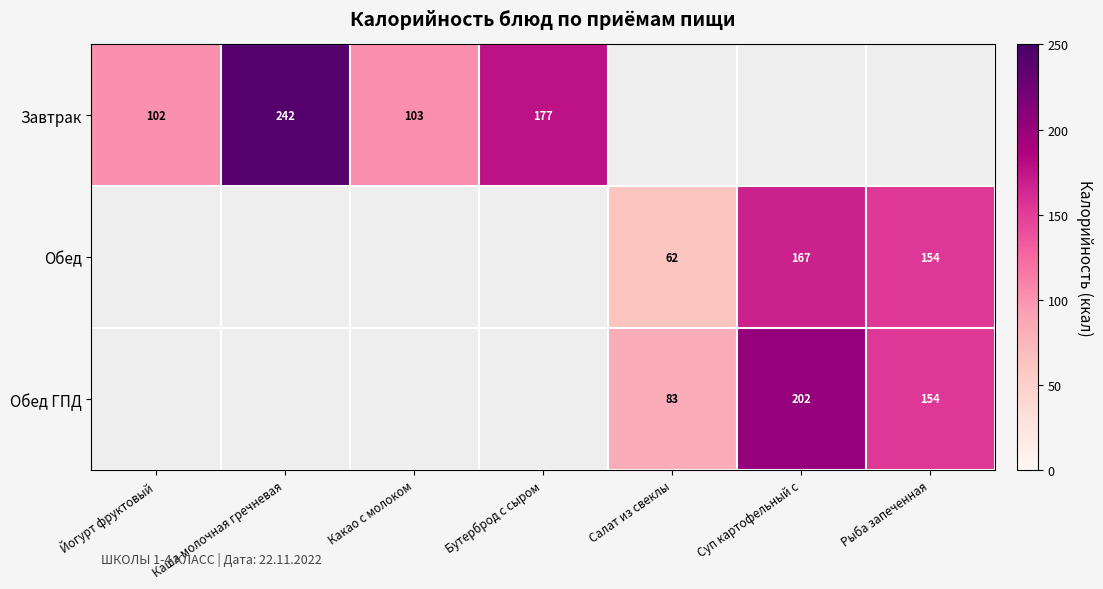

What is the sum of the Обед ГПД values at Суп картофельный с and Салат из свеклы?

285